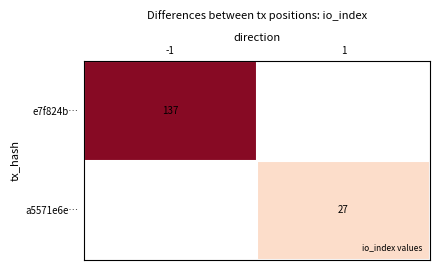

At how many categories does at least one series exceed 115?

1